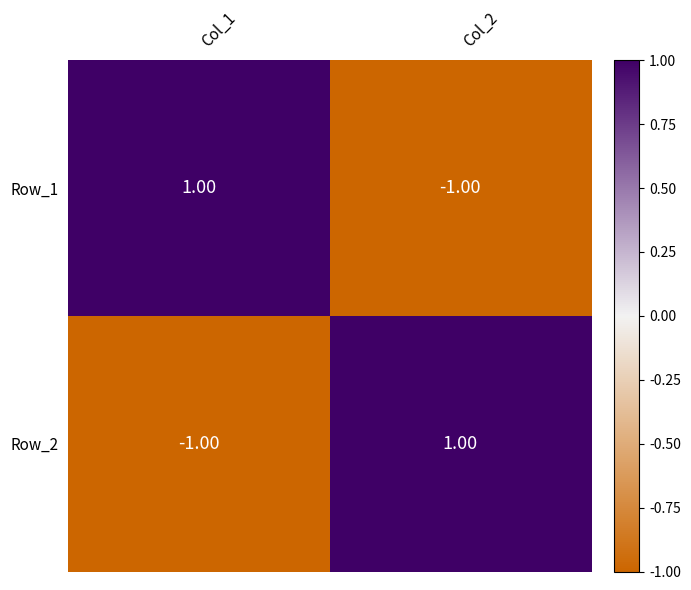

Is the value of Row_2 at Col_2 greater than the value of Row_1 at Col_2?

Yes